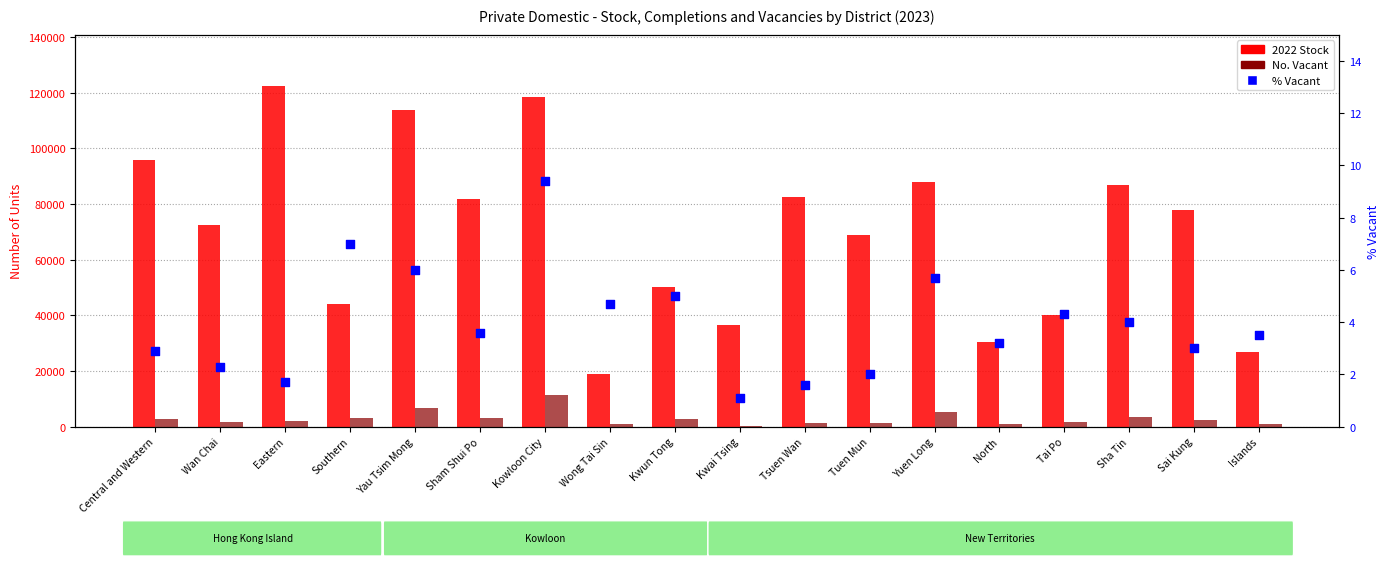

Which series contains the highest Y value?

2022 Stock